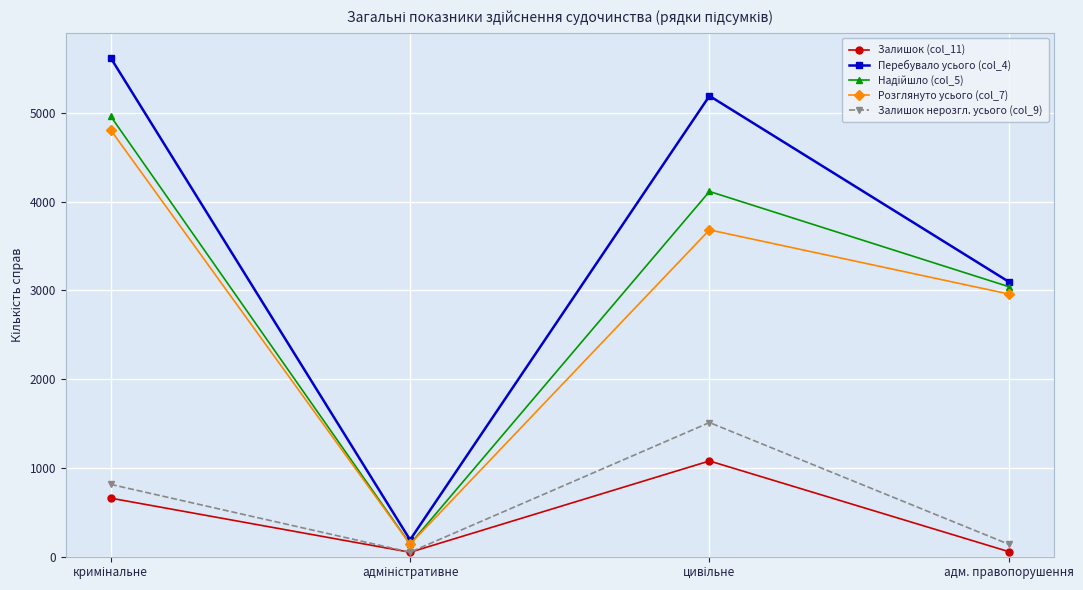

What is the greatest value displayed?

5620